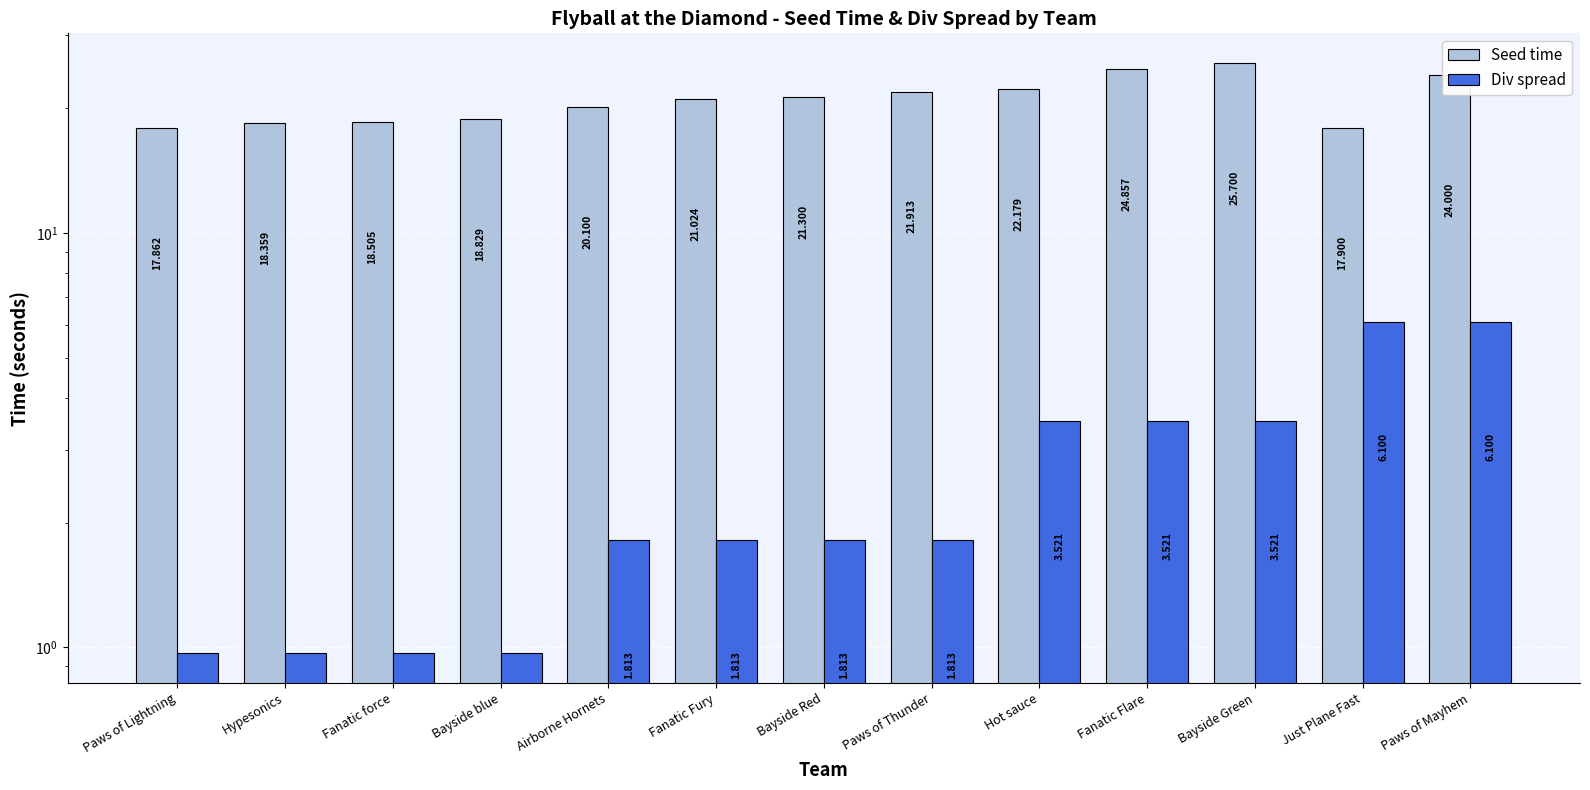

Count the Div spread values in the range 0 to 3.

8